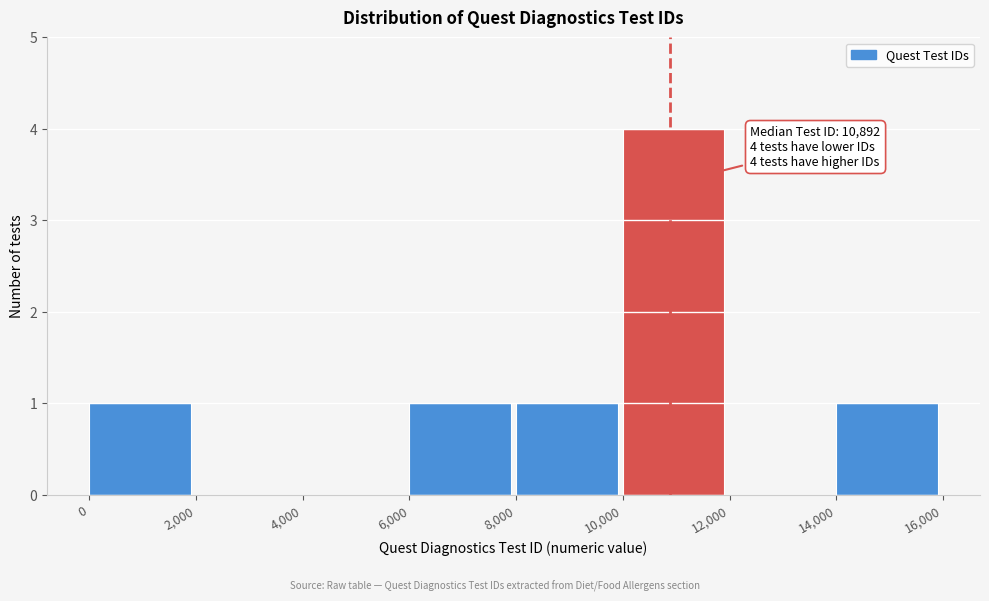

Over which range of the x-axis is the bar tallest?

10,000 to 12,000